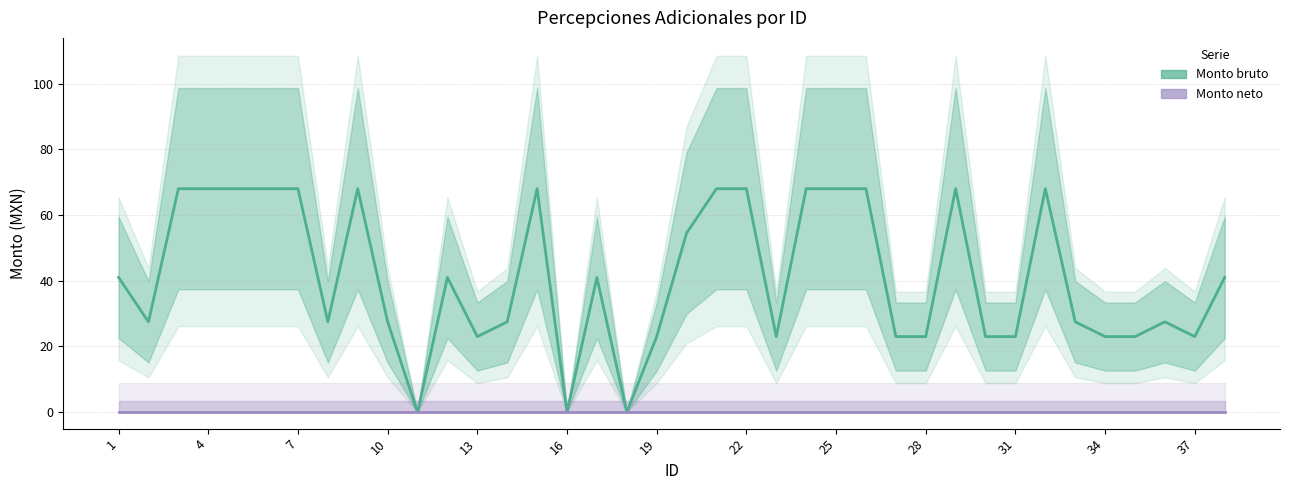

How many interior local peaks does the Monto bruto series have?

7